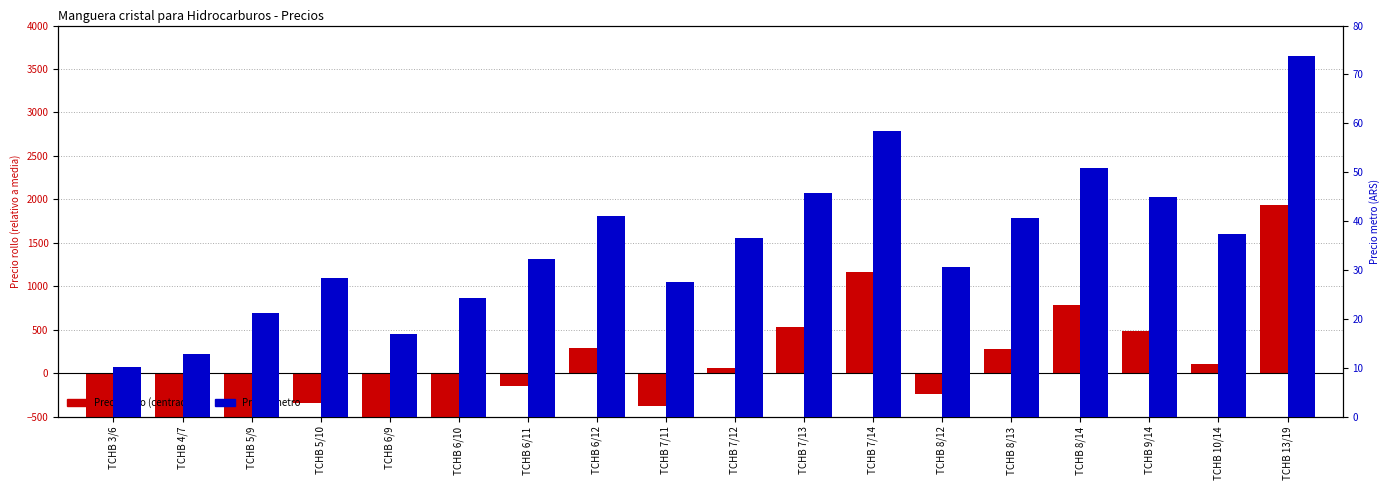

What is the total value across all series at TCHB 4/7?

-1107.6